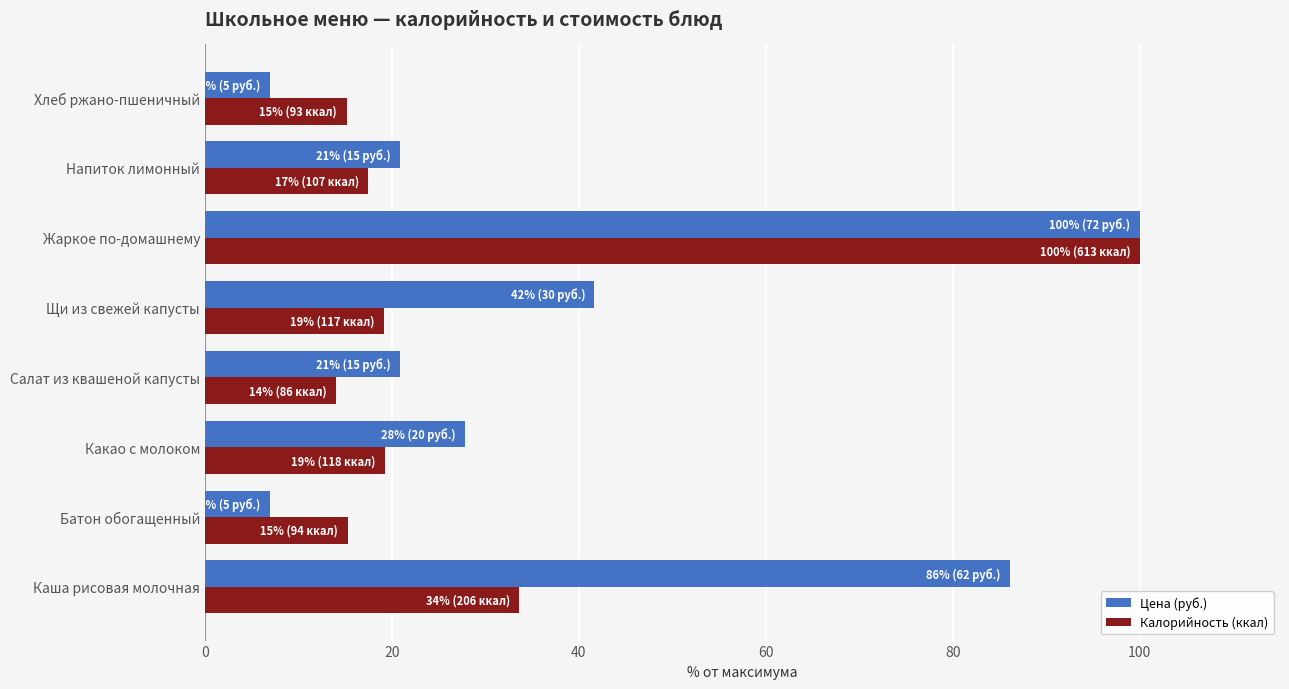

At Какао с молоком, list the series in order from smallest to largest.

Калорийность (ккал), Цена (руб.)